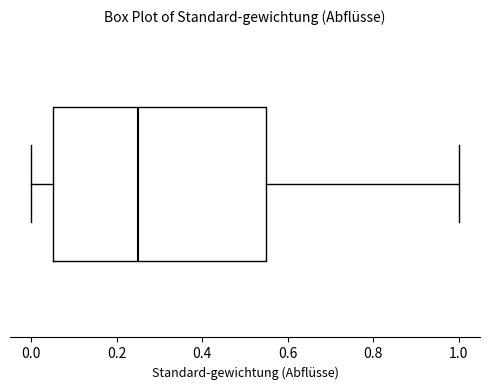

Where is the left edge of the box on the x-axis? The values are not printed on the chart, so give them approximately, as read against the axis.

0.06